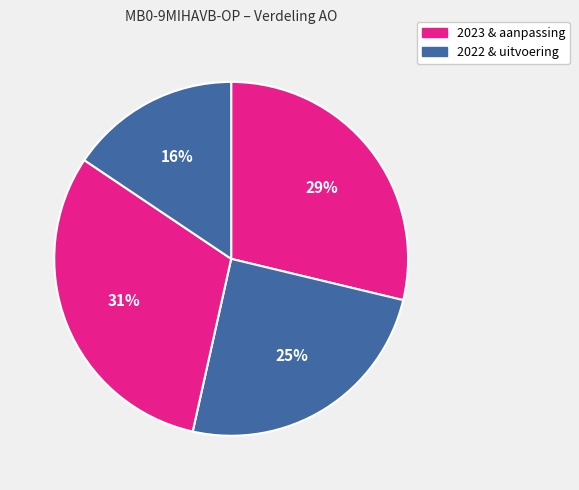

Count the number of slices in the pie.

4